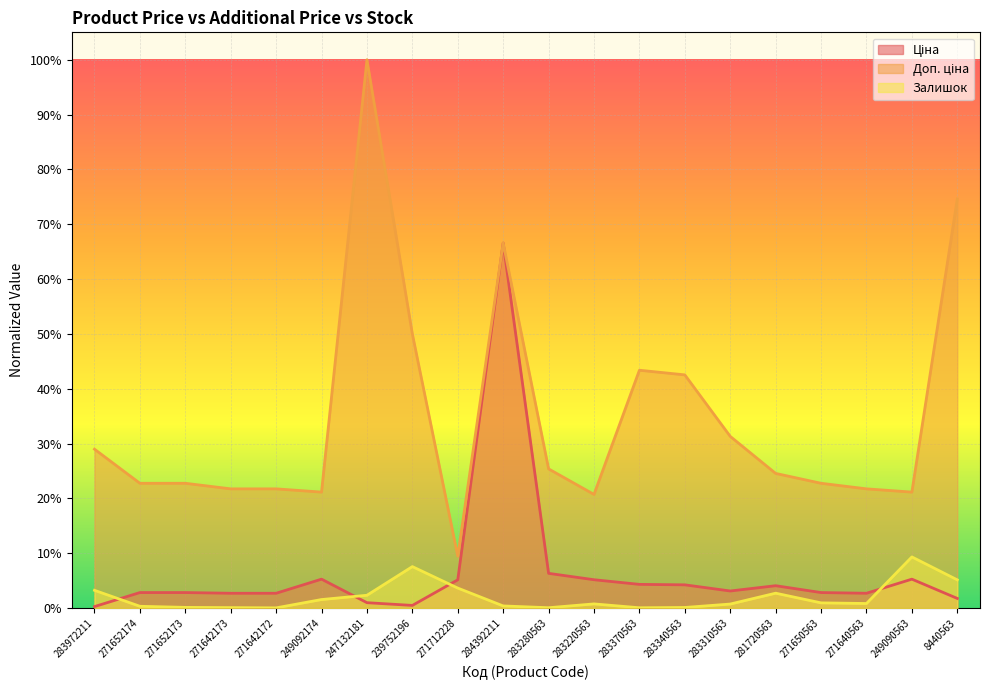

What are all the series names shown in the legend?

Ціна, Доп. ціна, Залишок